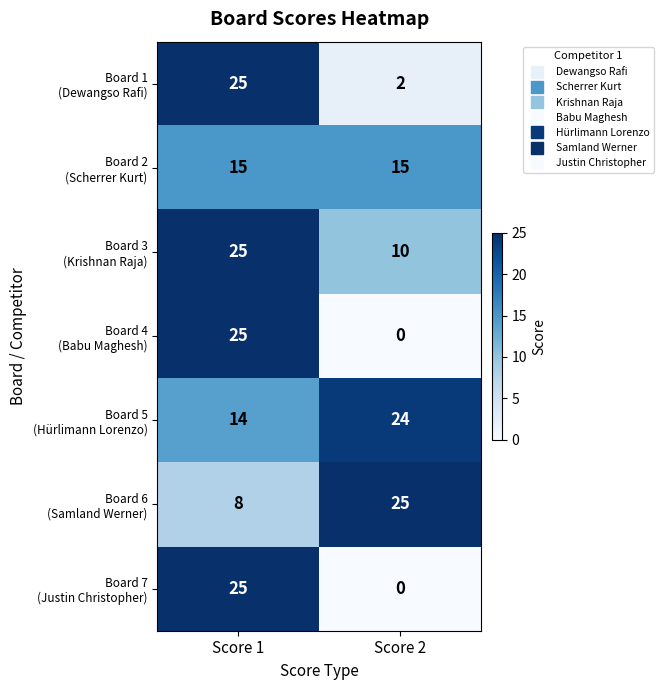

Which label corresponds to the smallest value in the chart?

Score 2